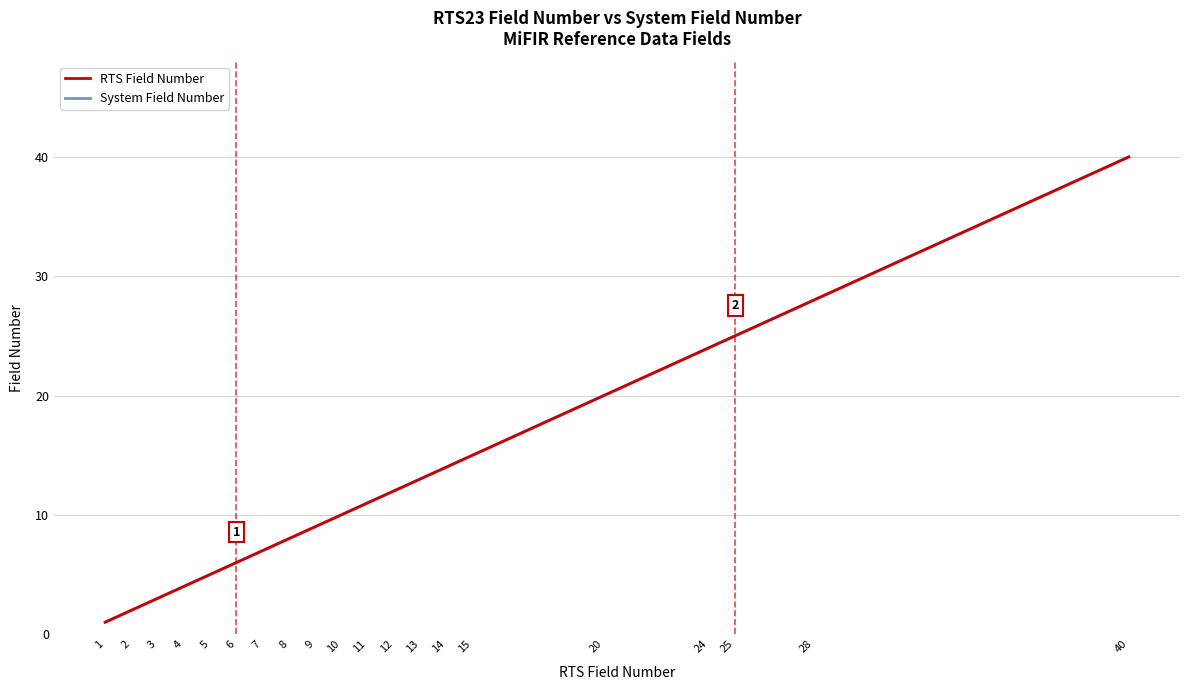

What is the value of the System Field Number point at the 2nd from the left?

2